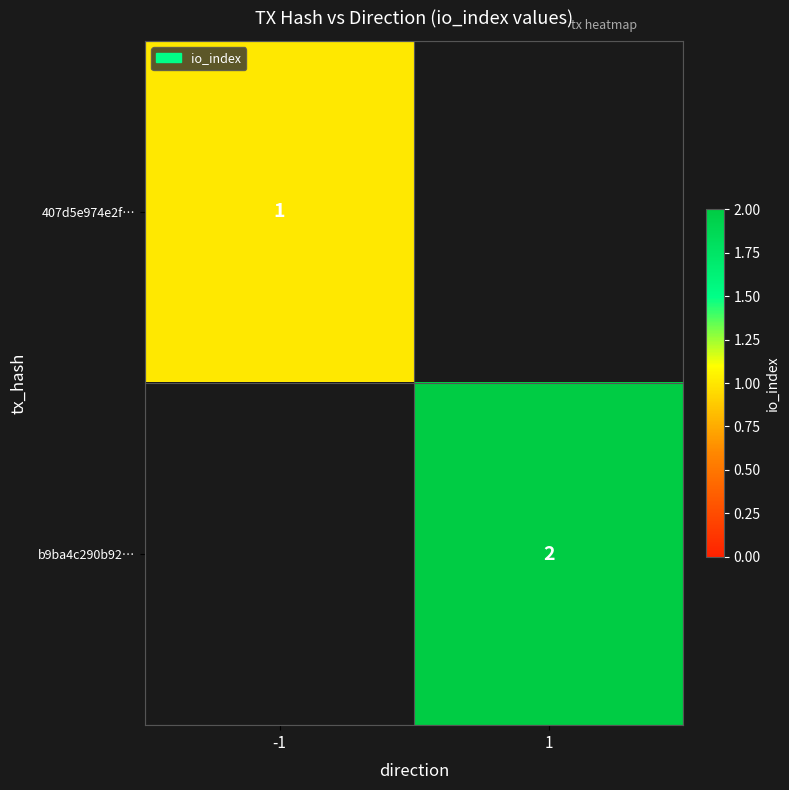

True or false: 407d5e974e2f… has a value of 1 at -1.

True